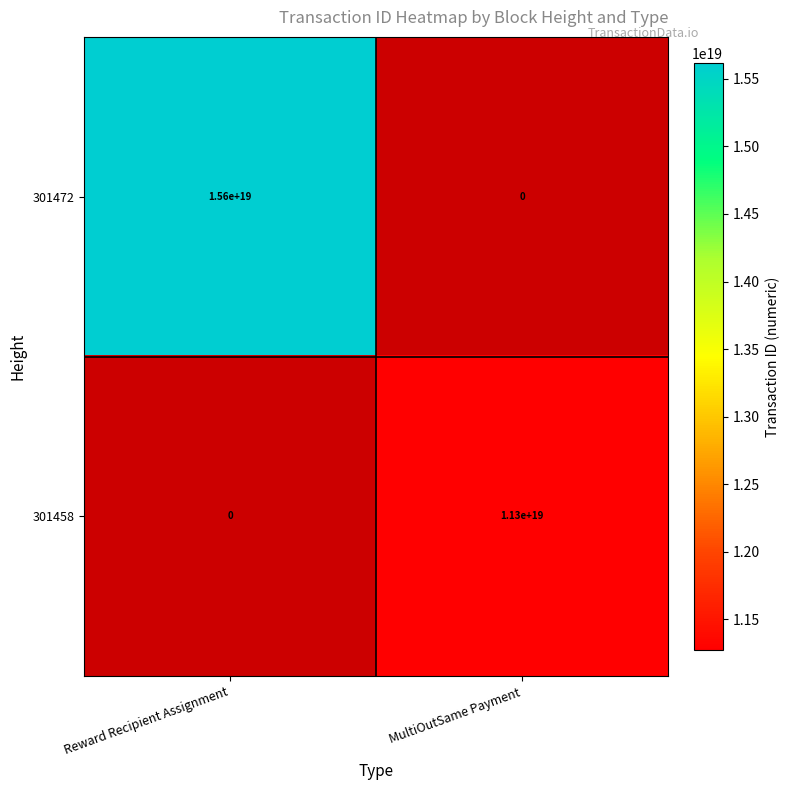

The value of 301458 at MultiOutSame Payment is 6998095123652783104.0. True or false?

False